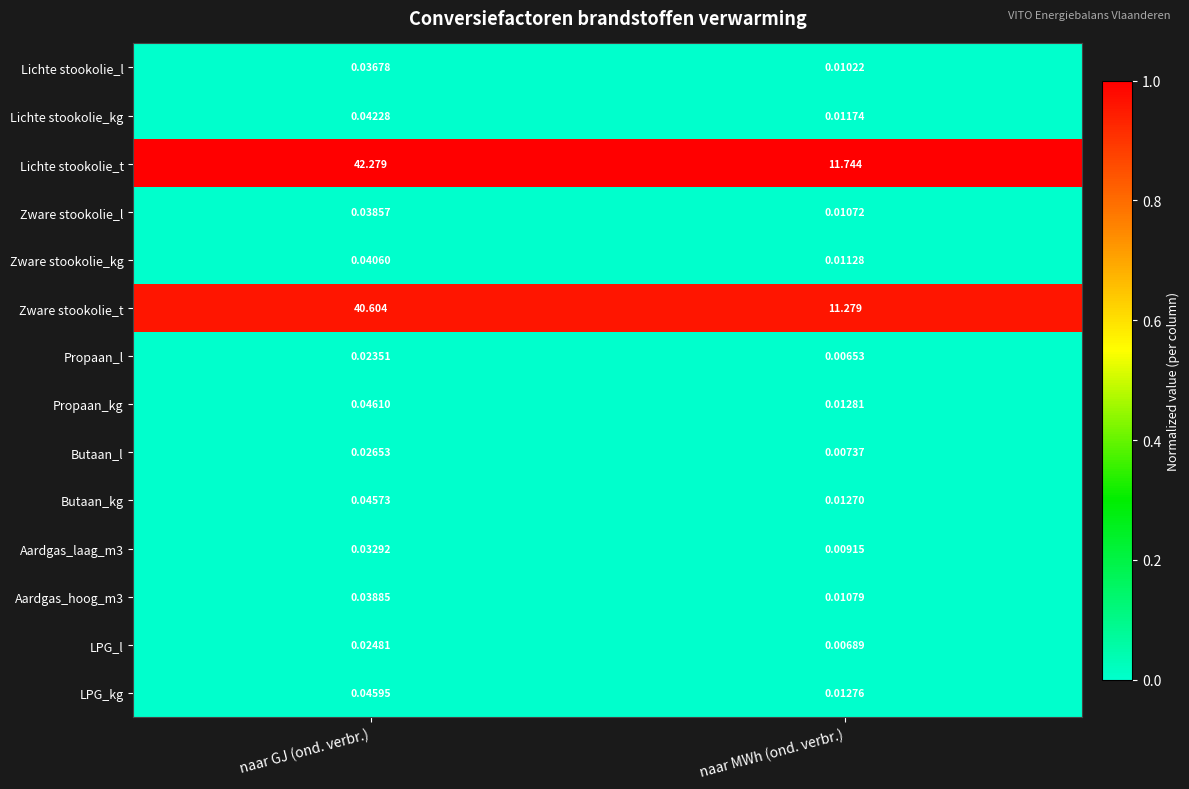

Which series has the largest range (max minus min)?

Lichte stookolie_t